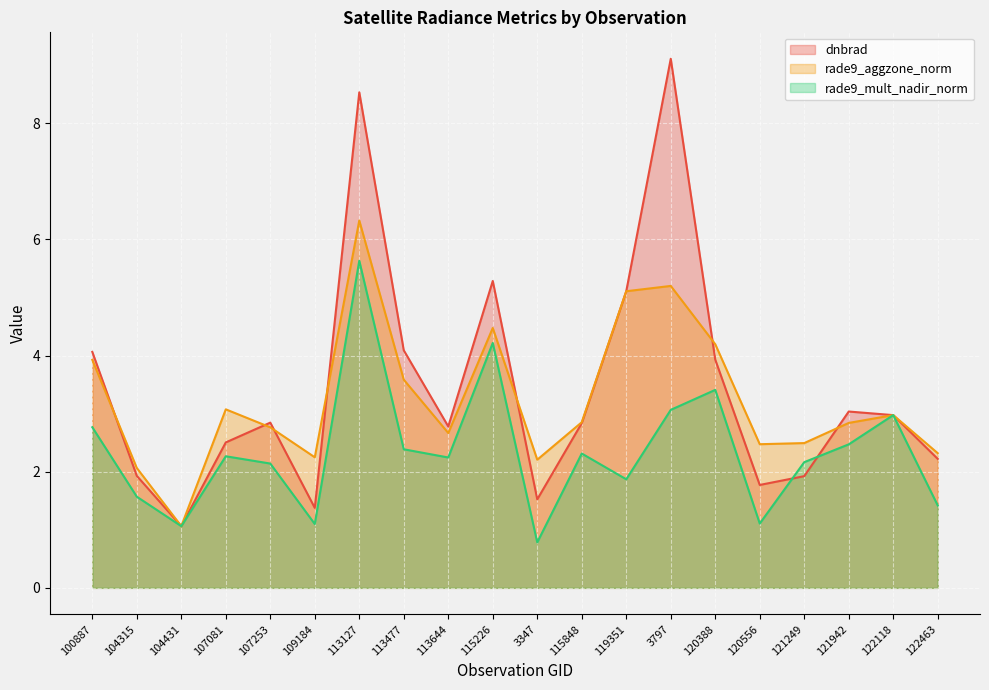

Reading left to right, extract all data points from this chart.

dnbrad: 4.1	1.9	1.1	2.5	2.8	1.4	8.5	4.1	2.8	5.3	1.5	2.8	5.1	9.1	3.9	1.8	1.9	3.0	3.0	2.2
rade9_aggzone_norm: 3.9	2.1	1.1	3.1	2.8	2.2	6.3	3.6	2.7	4.5	2.2	2.9	5.1	5.2	4.2	2.5	2.5	2.8	3.0	2.3
rade9_mult_nadir_norm: 2.8	1.6	1.1	2.3	2.1	1.1	5.6	2.4	2.2	4.2	0.8	2.3	1.9	3.1	3.4	1.1	2.2	2.5	3.0	1.4